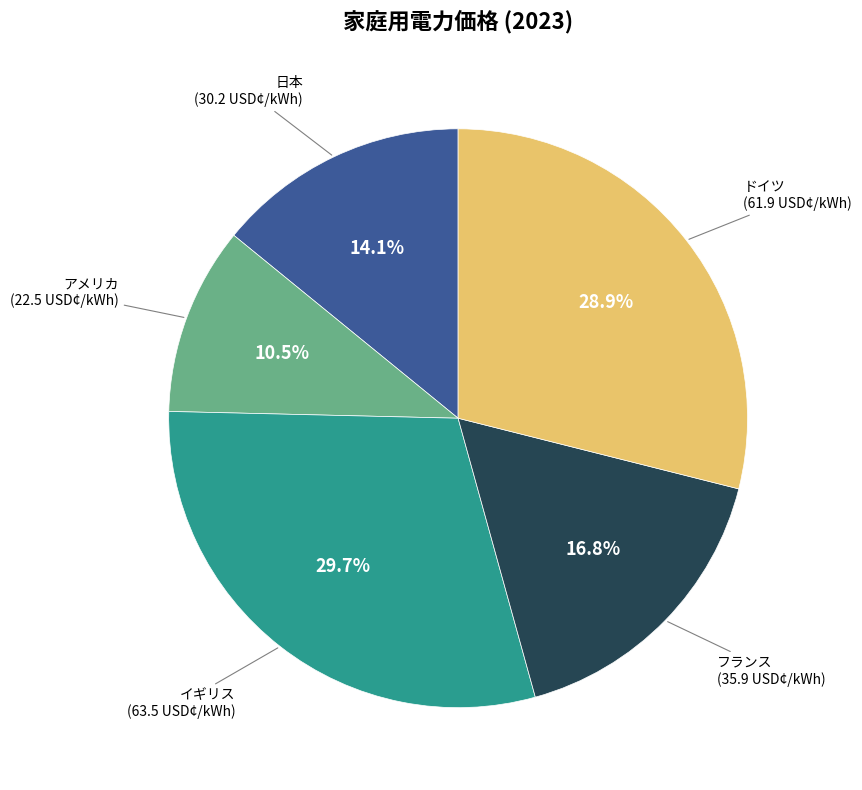

Is there a majority slice in this chart?

No